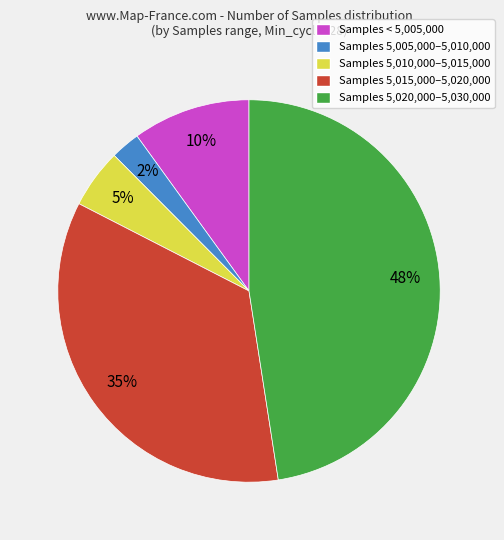

How many segments does this pie chart have?

5